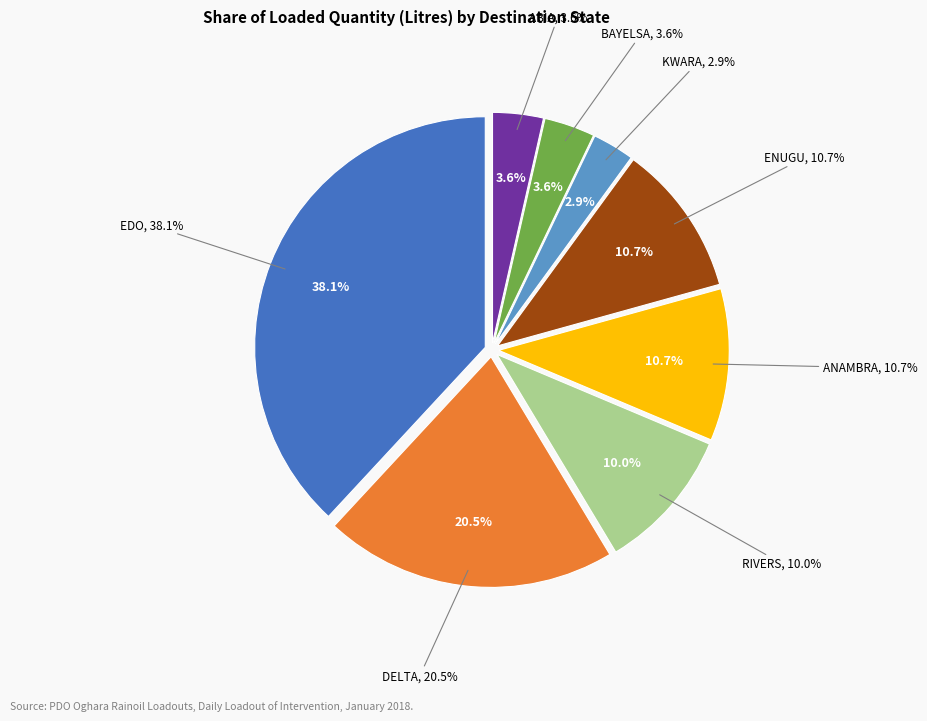

Approximately how many times larger is the value at DELTA compared to ANAMBRA?

1.9